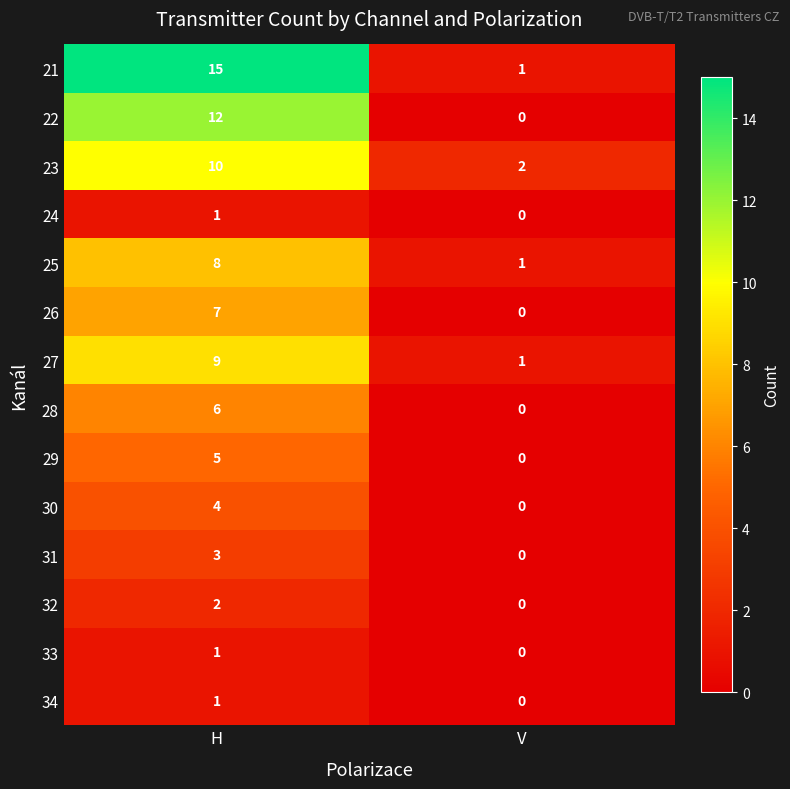

Reading left to right, list all the values displayed in this chart.

21: H=15	V=1
22: H=12	V=0
23: H=10	V=2
24: H=1	V=0
25: H=8	V=1
26: H=7	V=0
27: H=9	V=1
28: H=6	V=0
29: H=5	V=0
30: H=4	V=0
31: H=3	V=0
32: H=2	V=0
33: H=1	V=0
34: H=1	V=0